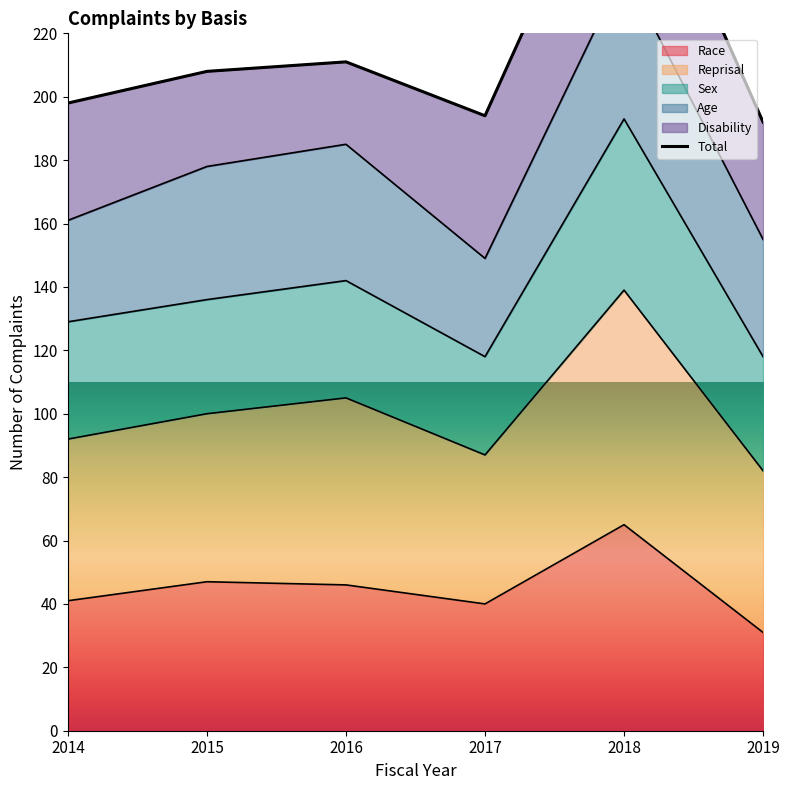

What is the average value?

216